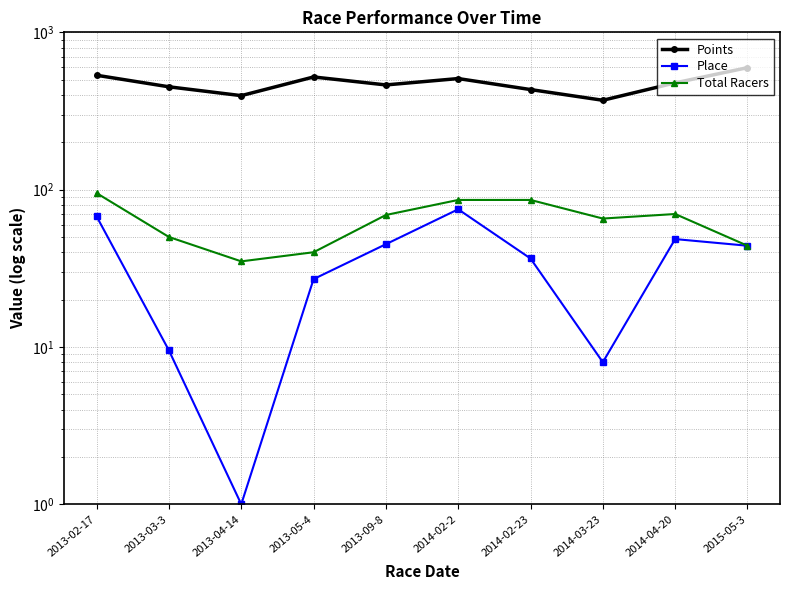

True or false: Place has a value of 48.5 at 2014-04-20.

True